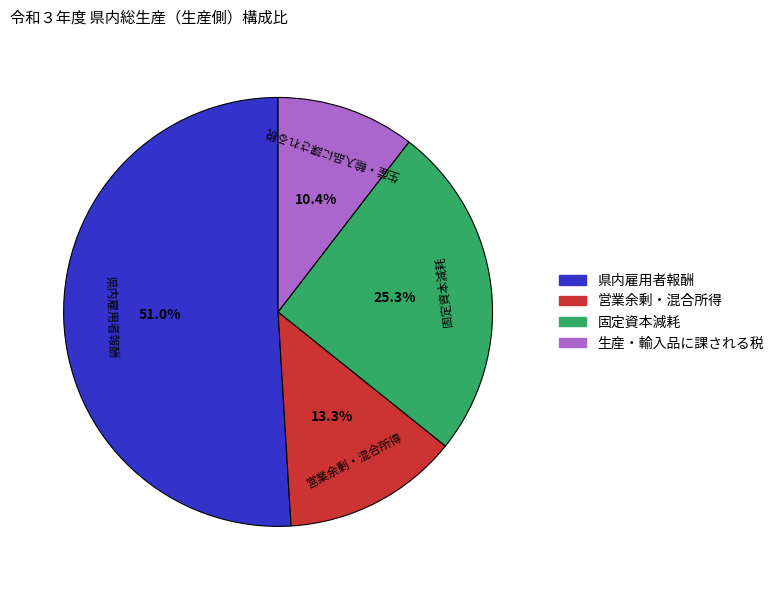

To the nearest percent, what is the average slice percentage?

25%